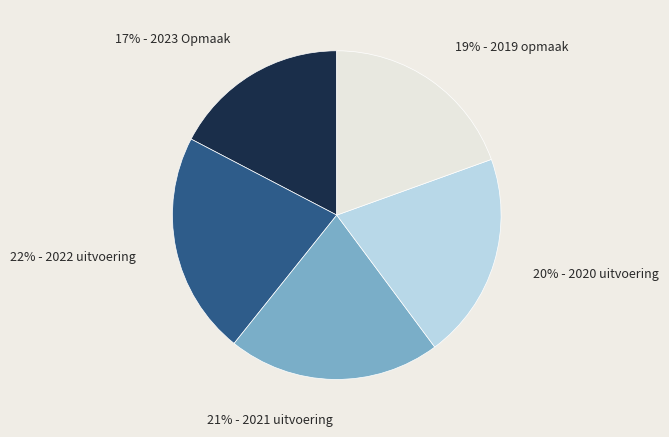

To the nearest percent, what is the average slice percentage?

20%